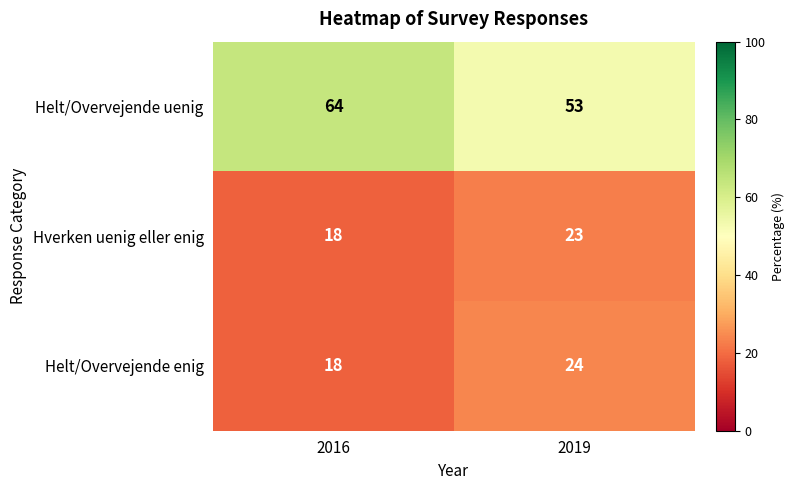

At how many categories does at least one series exceed 57?

1